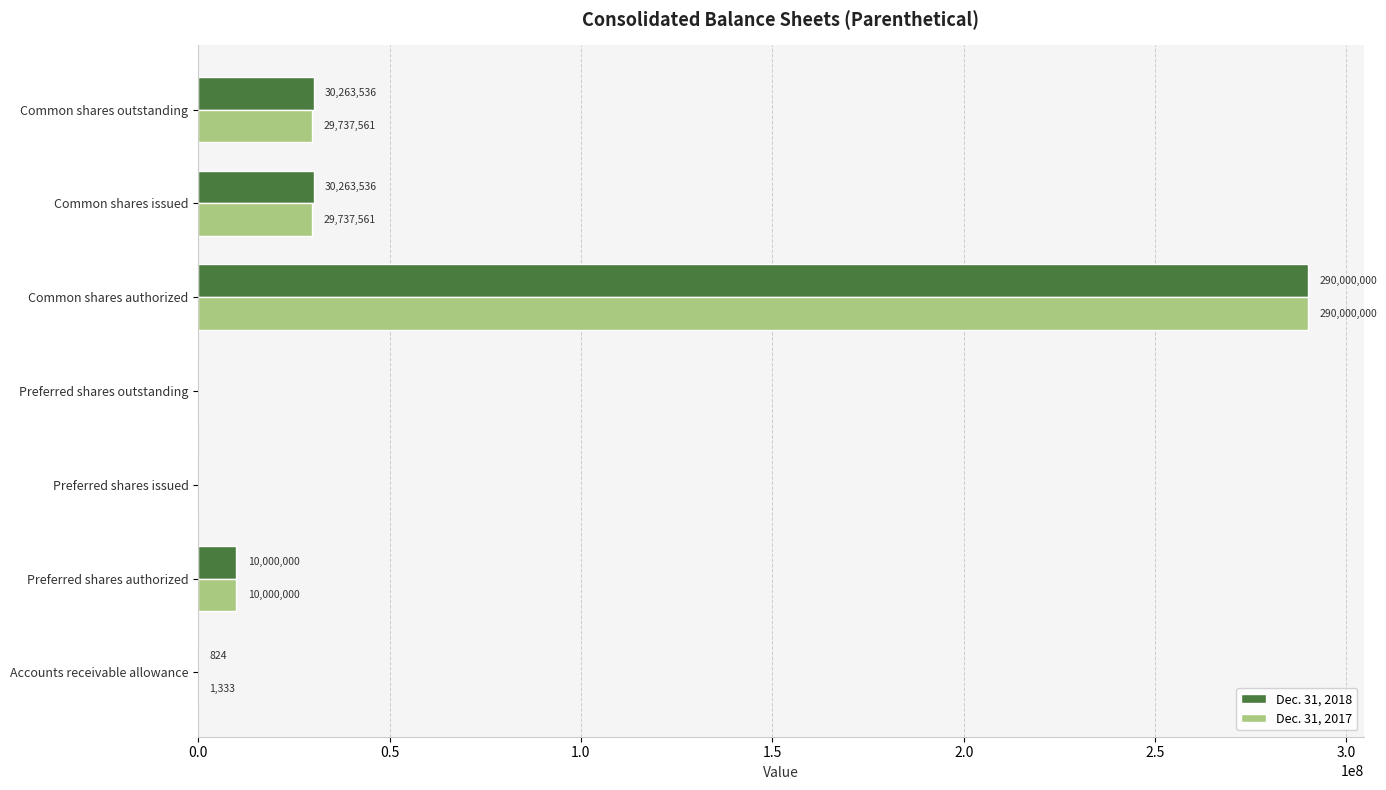

At which category is the sum across all series the highest?

Common shares authorized